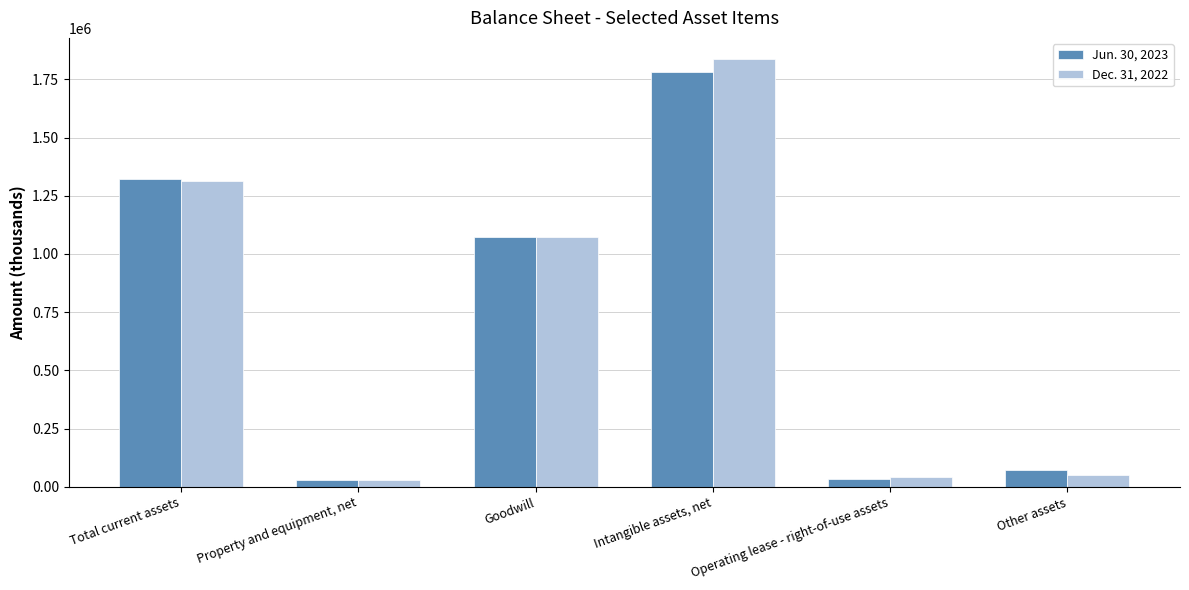

Where is Dec. 31, 2022 nearest to the value 933203?

Goodwill